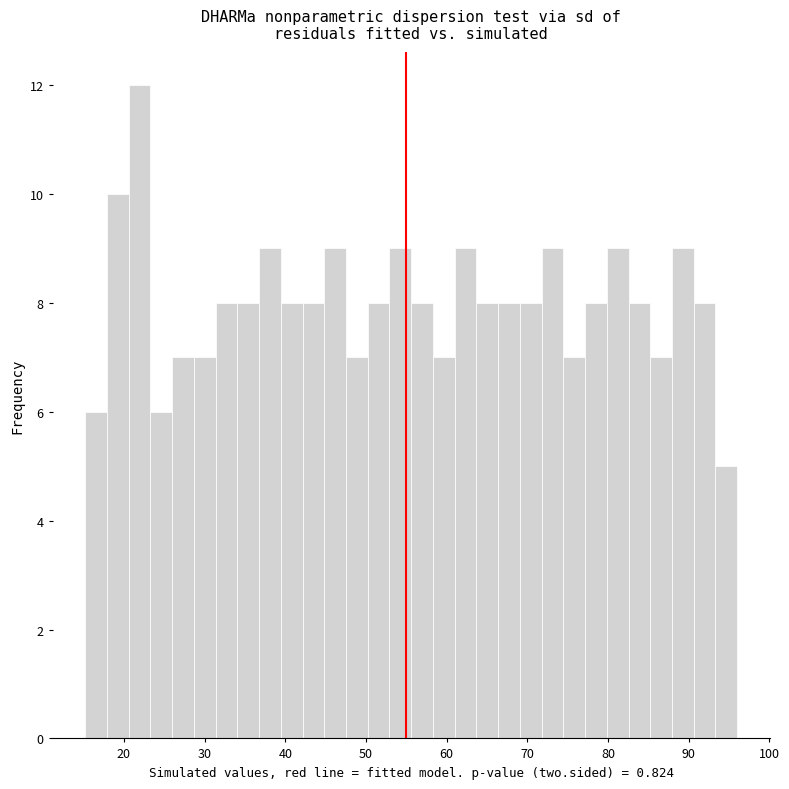

Around what value on the x-axis is the tallest bar? Give the approximate position of its centre, as read against the axis.

22